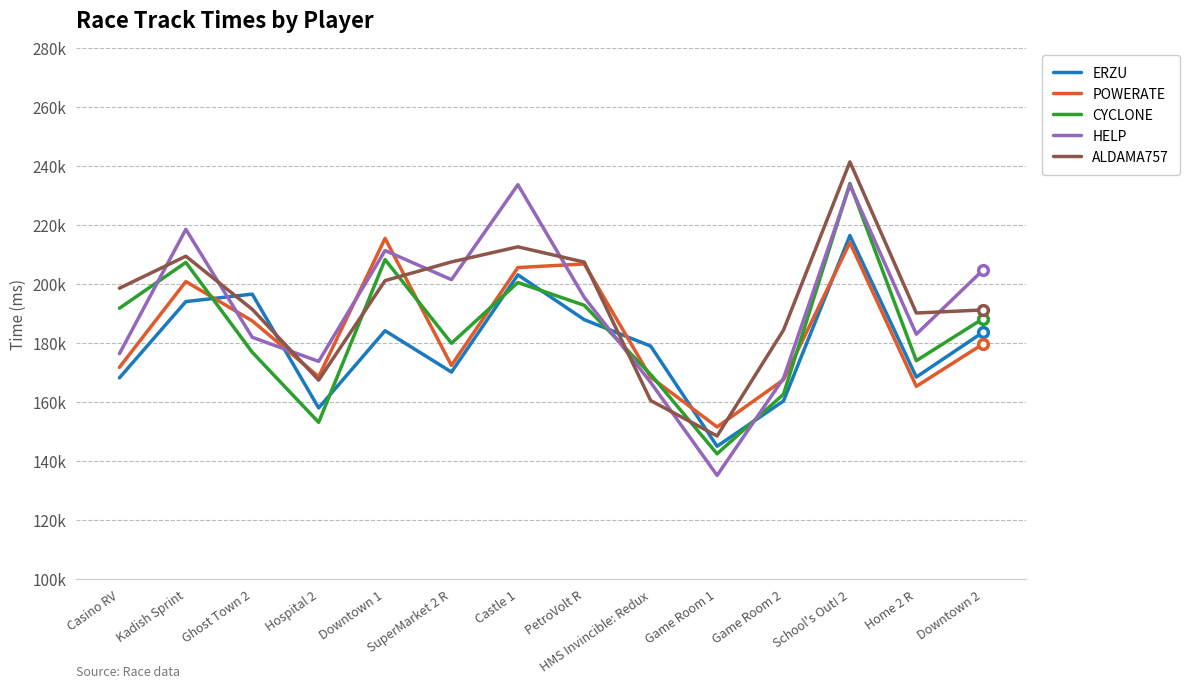

After their last crossing, which series has the higher values: CYCLONE or ERZU?

CYCLONE